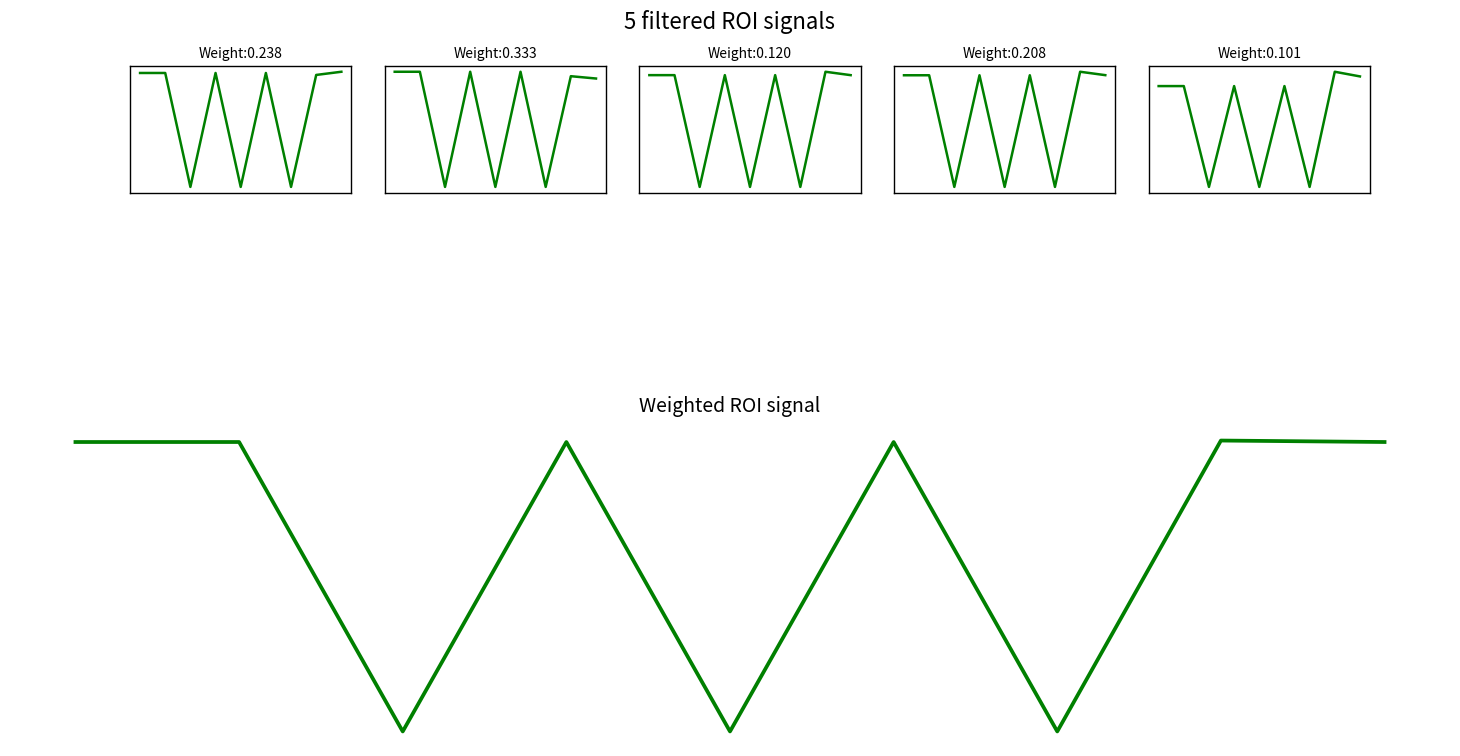

How many values in Расходы на выплаты персоналу are above zero?

6